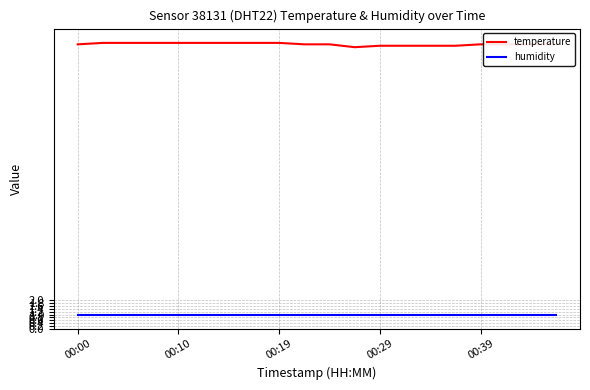

Rank the series by their average value, from lowest to highest.

humidity, temperature